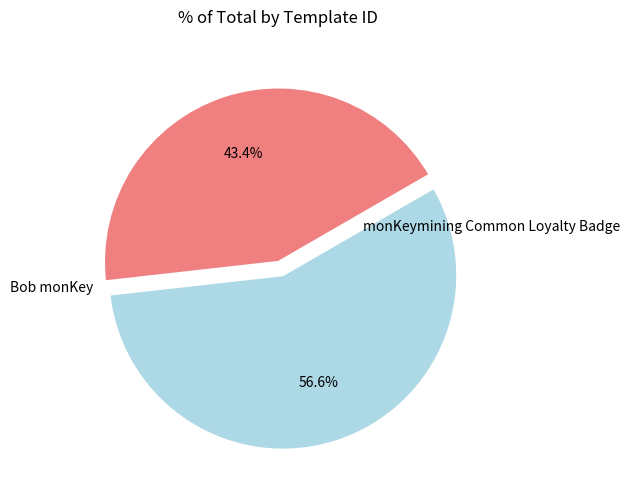

Is there any slice that represents more than half of the pie?

Yes